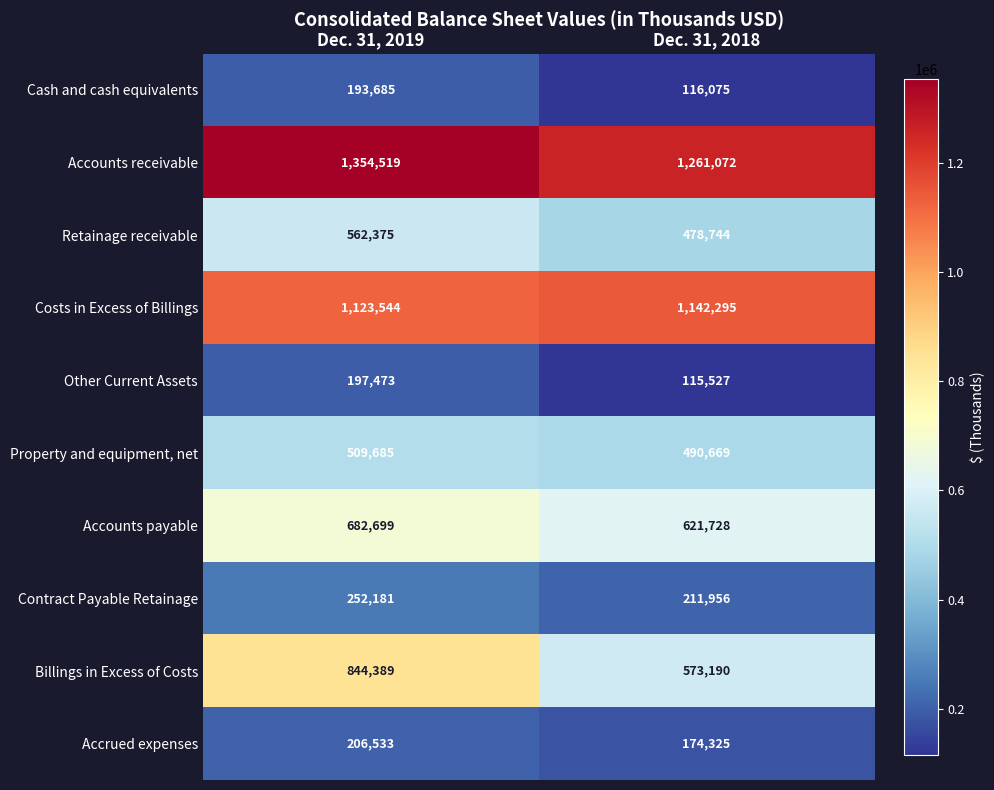

Rank the series at Dec. 31, 2018 from lowest to highest value.

Other Current Assets, Cash and cash equivalents, Accrued expenses, Contract Payable Retainage, Retainage receivable, Property and equipment, net, Billings in Excess of Costs, Accounts payable, Costs in Excess of Billings, Accounts receivable